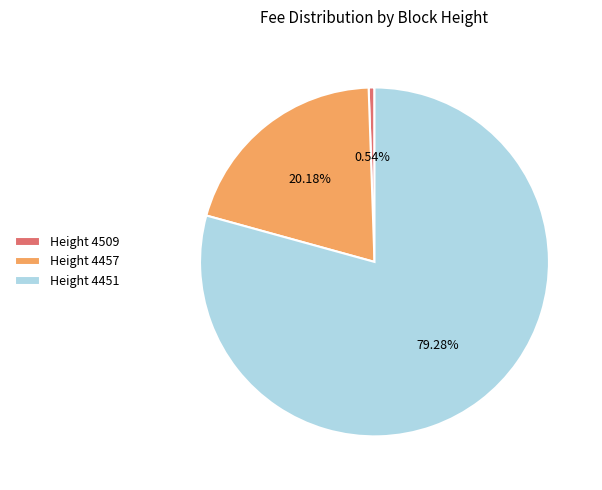

How many segments does this pie chart have?

3